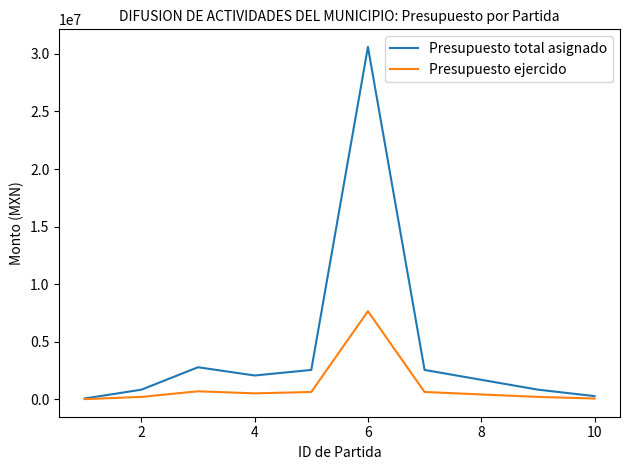

List the series in order of their peak value, highest first.

Presupuesto total asignado, Presupuesto ejercido